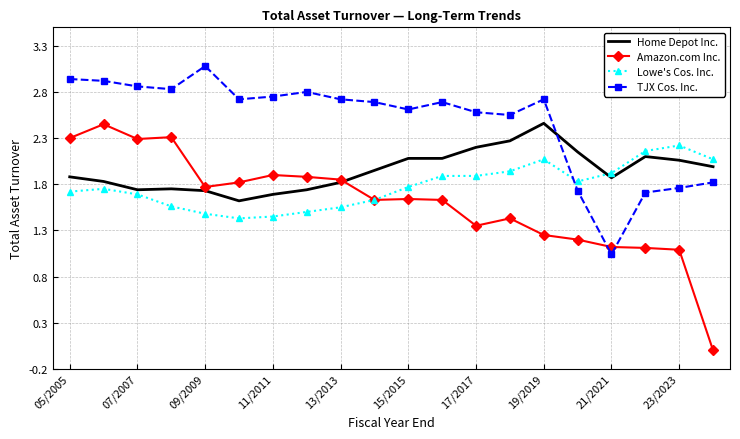

True or false: TJX Cos. Inc. and Lowe's Cos. Inc. intersect in this chart.

True